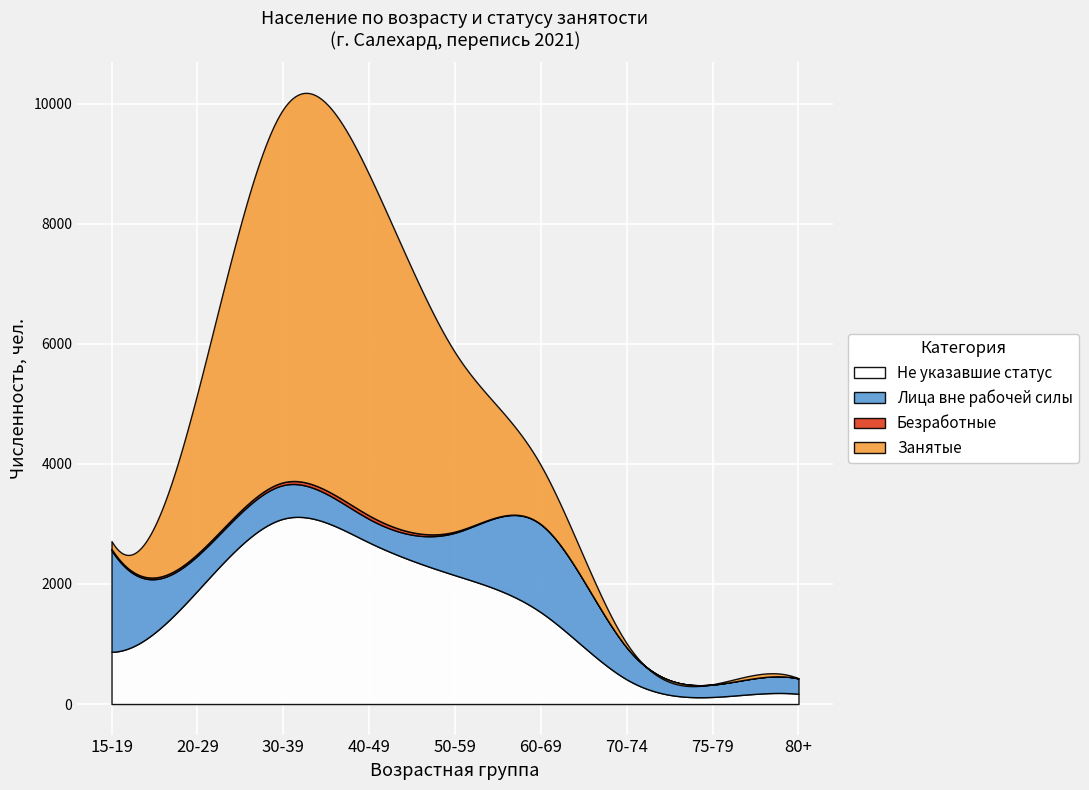

What position from the right is 75-79?

2